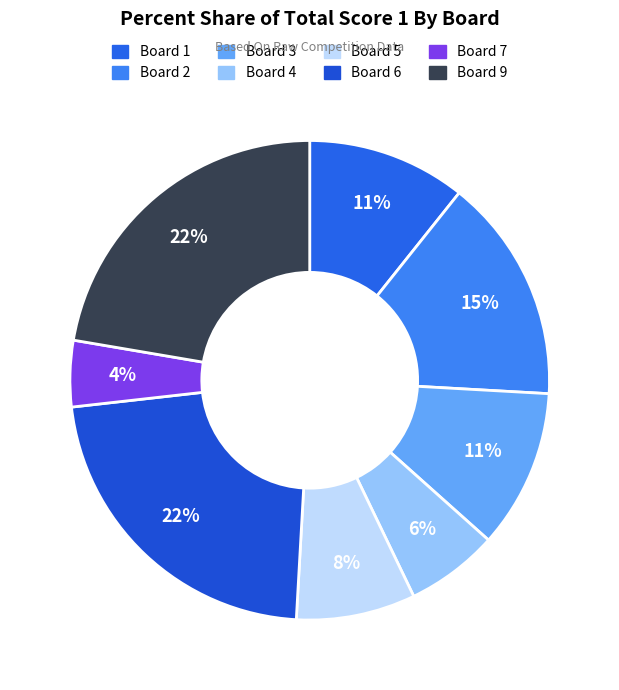

Between Board 4 and Board 6, which is larger?

Board 6